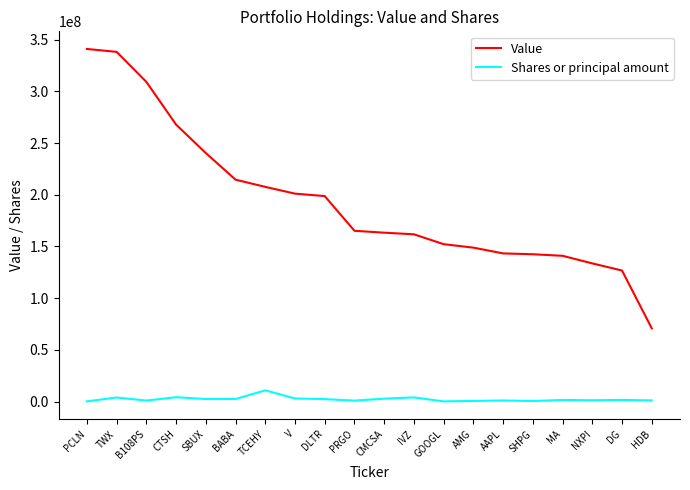

At how many categories does at least one series exceed 49924075?

20